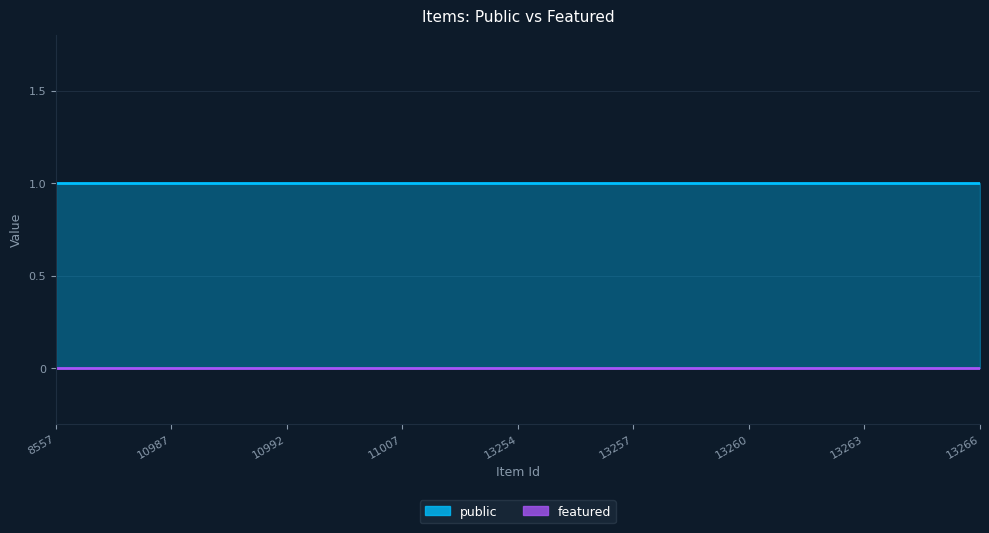

Which series has the widest spread of values?

public